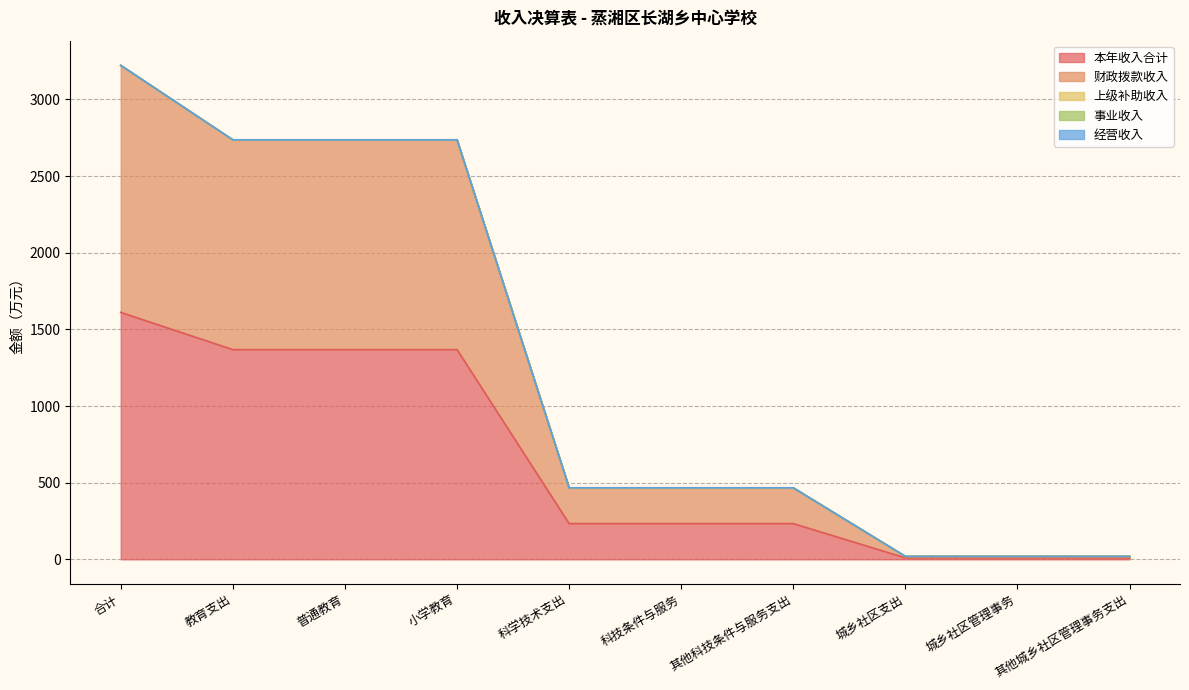

Between 城乡社区支出 and 城乡社区管理事务, which is larger?

城乡社区支出